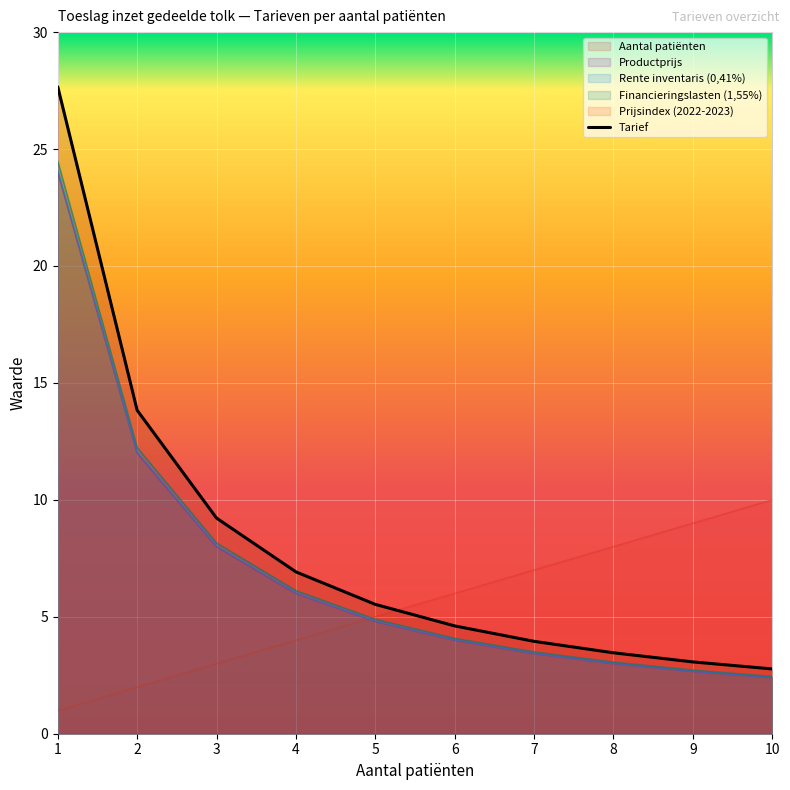

Is it true that the value at 6 is 4.6?

True